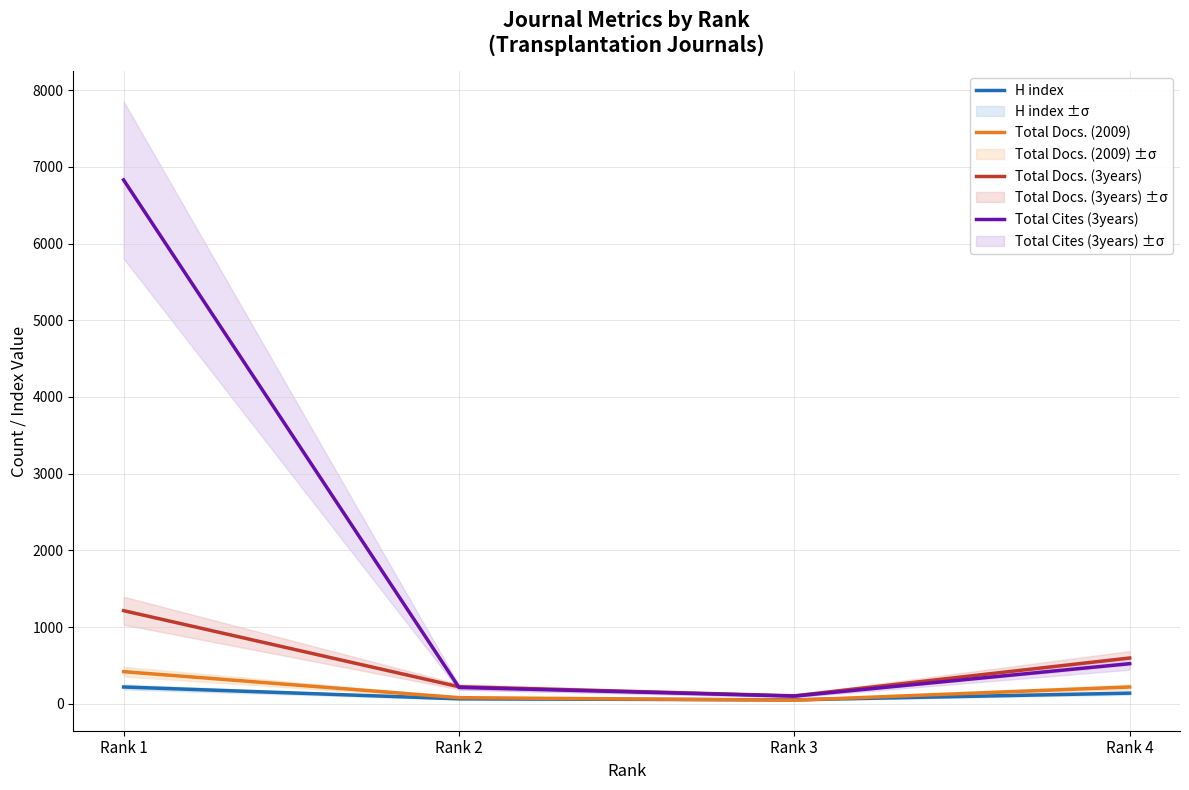

What is the difference between the second highest and minimum values in the Total Docs. (2009) series?

172